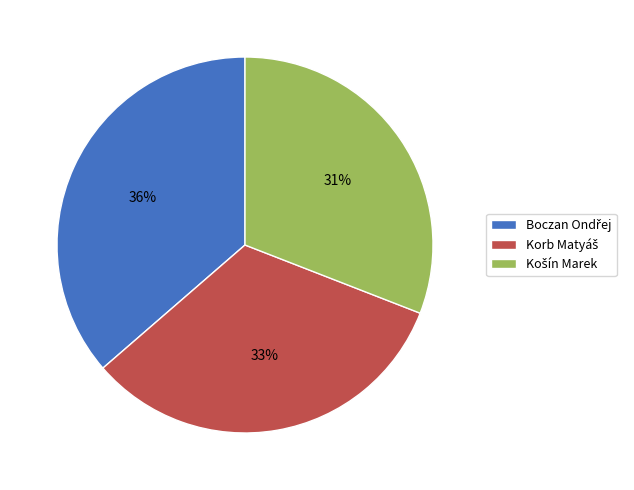

Count the number of slices in the pie.

3